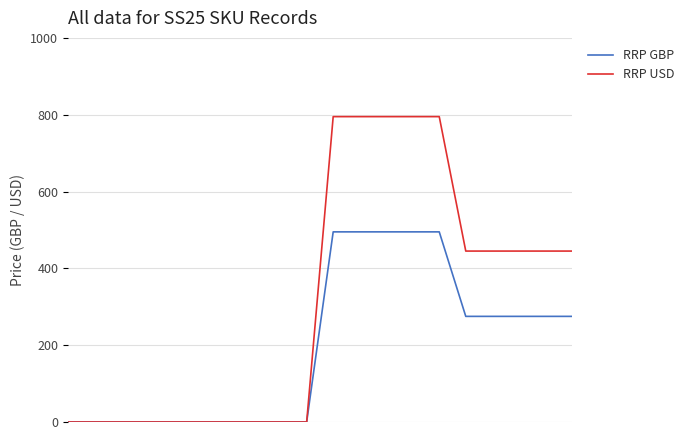

Which series has the widest spread of values?

RRP USD